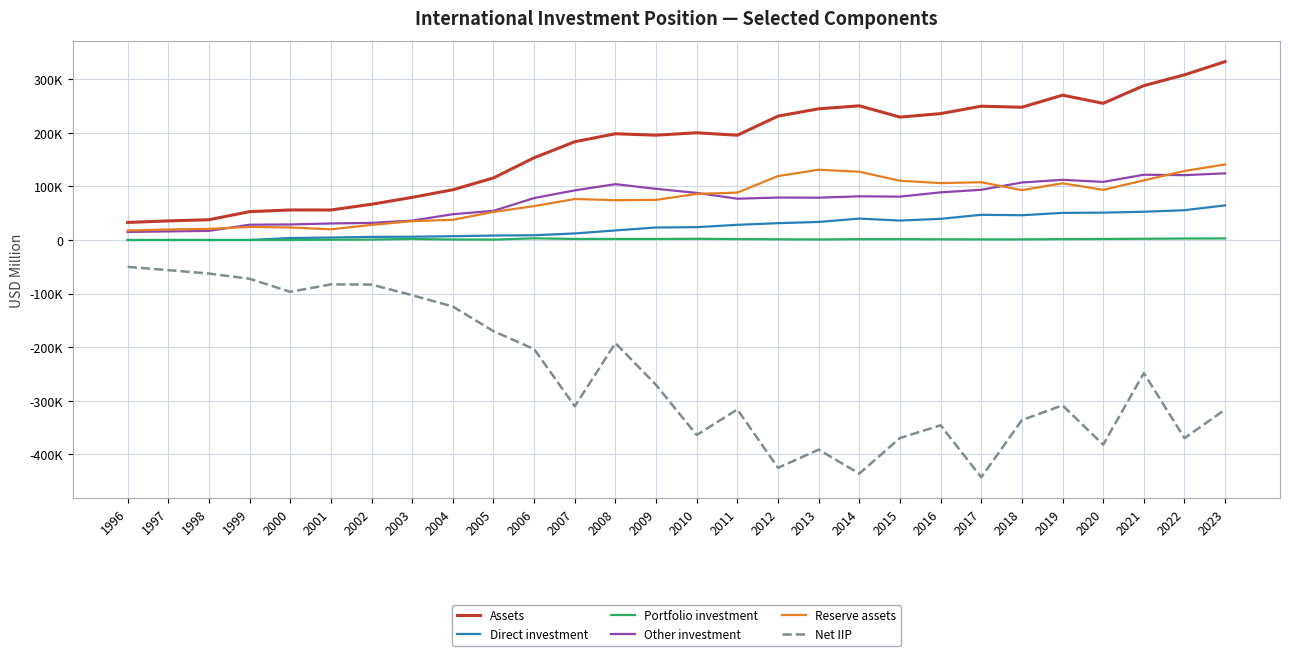

Where does the Portfolio investment series first go above 1505?

2003